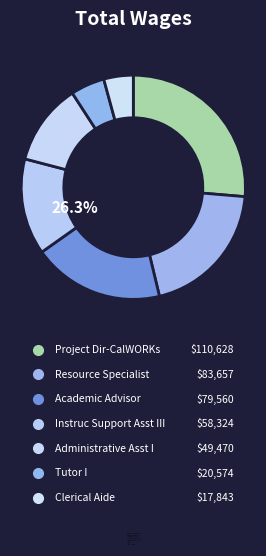

What is the change in value from Project Dir-CalWORKs to Tutor I?

-90054